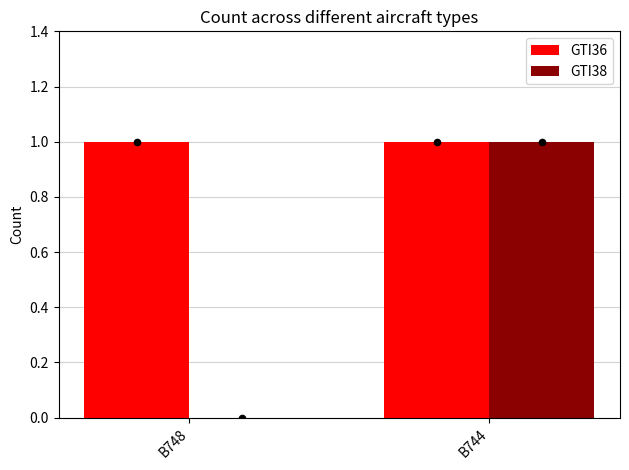

Which series has the largest Y range (max minus min)?

GTI38